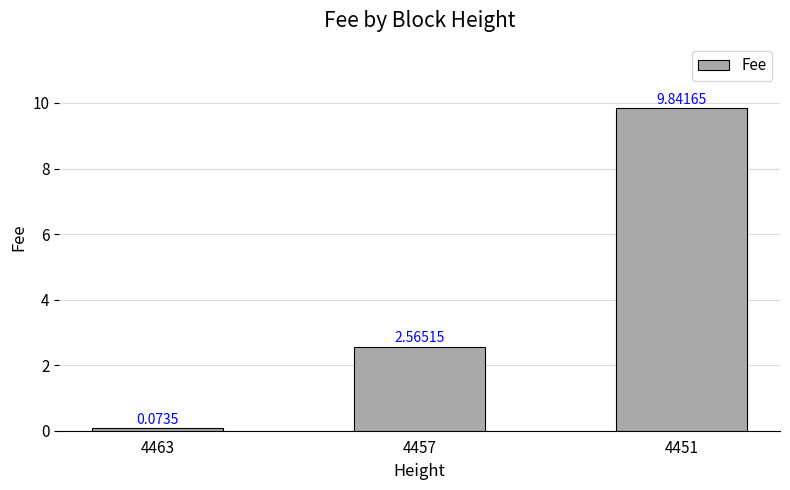

What is the sum of the values at 4451 and 4457?

12.4